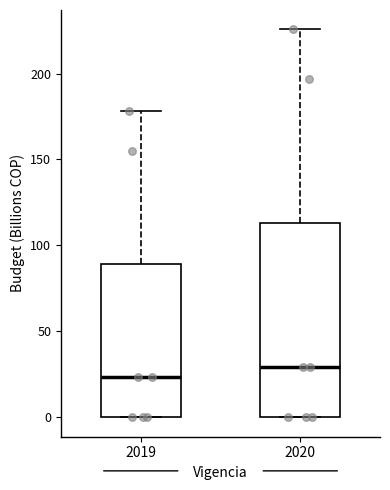

Where does the median line of the box at x = 2020 sit on the y-axis? The values are not printed on the chart, so give them approximately, as read against the axis.

30